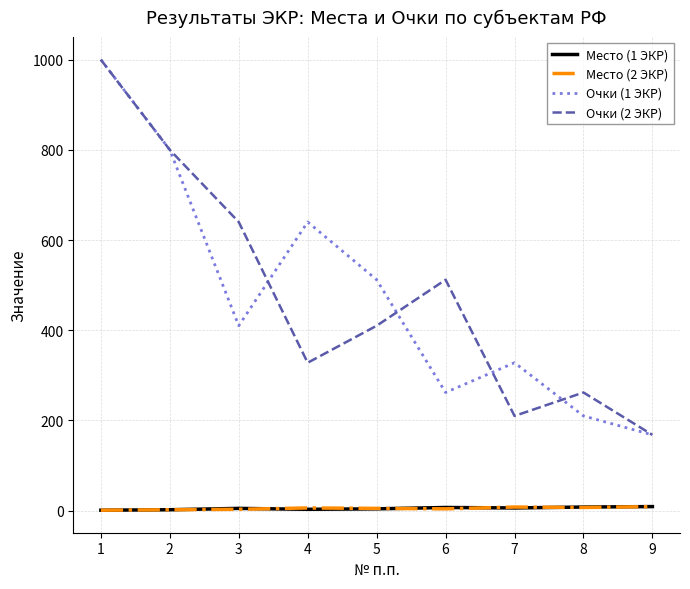

Is the value of Очки (1 ЭКР) at 8 greater than the value of Место (1 ЭКР) at 2?

Yes